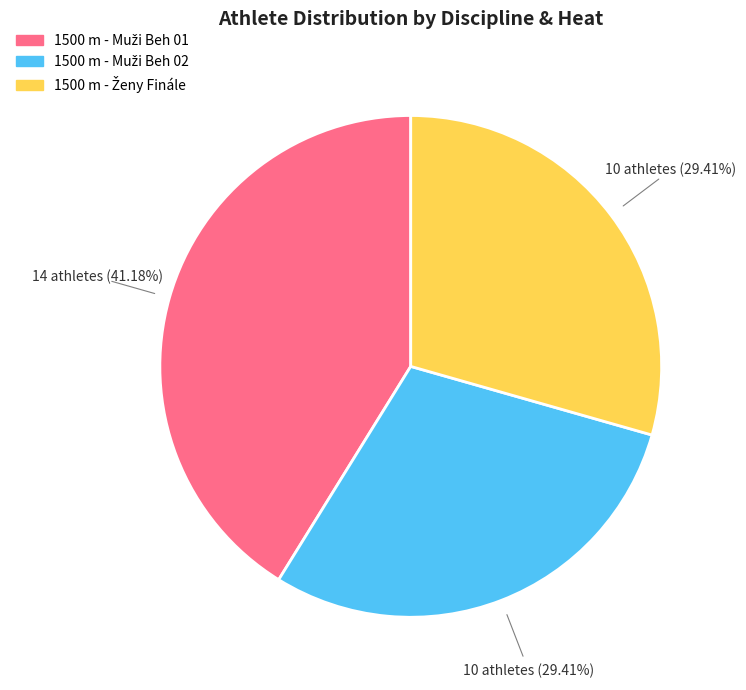

Is there any slice that represents more than half of the pie?

No